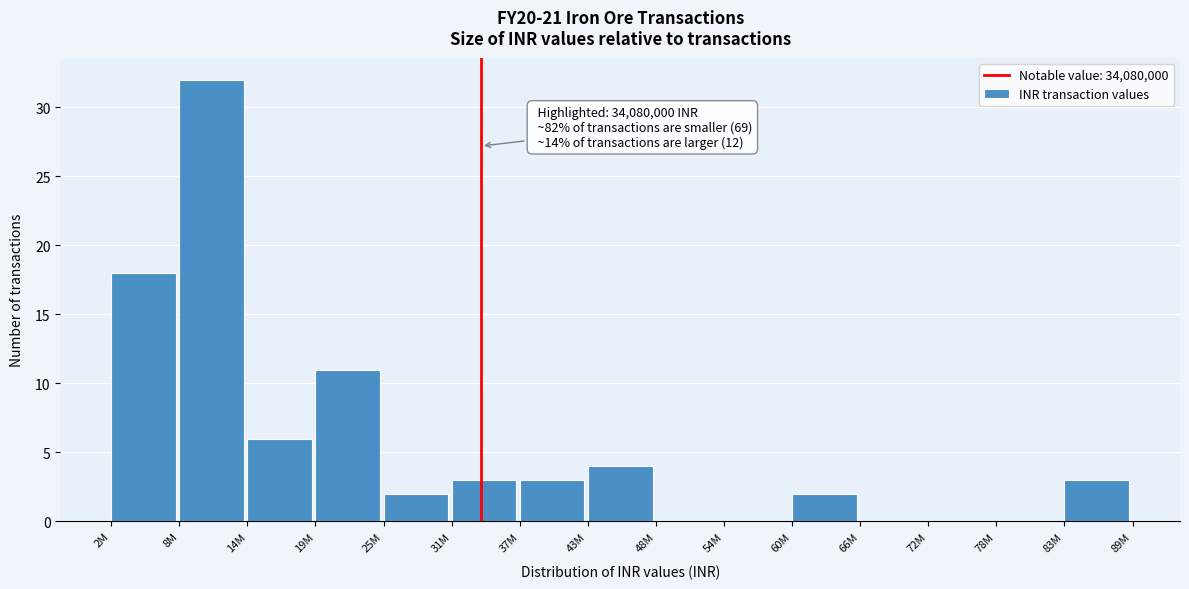

Reading left to right, list all the values displayed in this chart.

2M=18	8M=32	14M=6	19M=11	25M=2	31M=3	37M=3	43M=4	48M=0	54M=0	60M=2	66M=0	72M=0	78M=0	83M=3